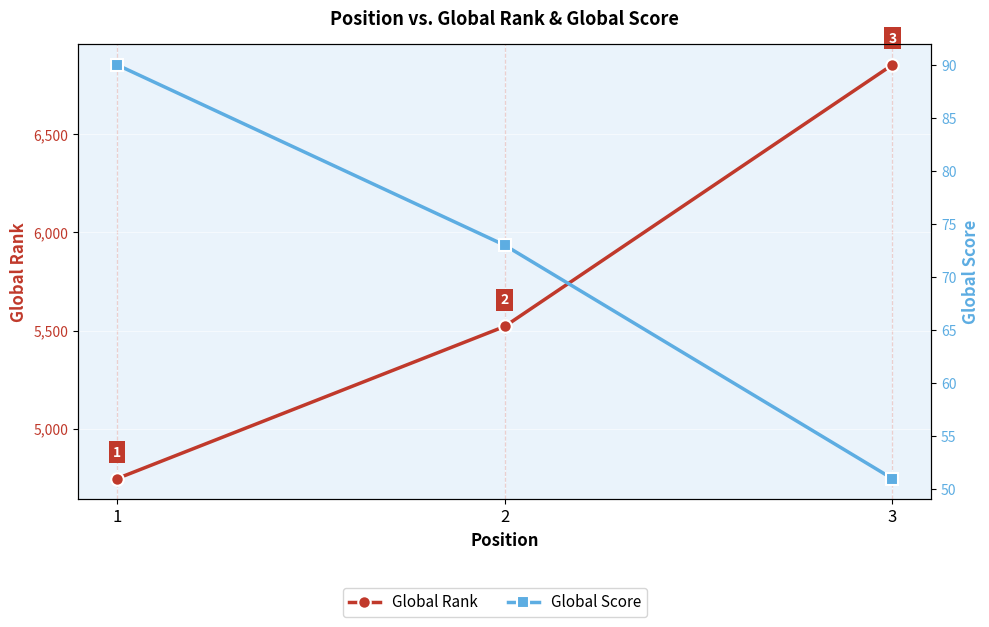

Reading left to right, list all the values displayed in this chart.

Global Rank: 1=4745	2=5521	3=6855
Global Score: 1=90	2=73	3=51